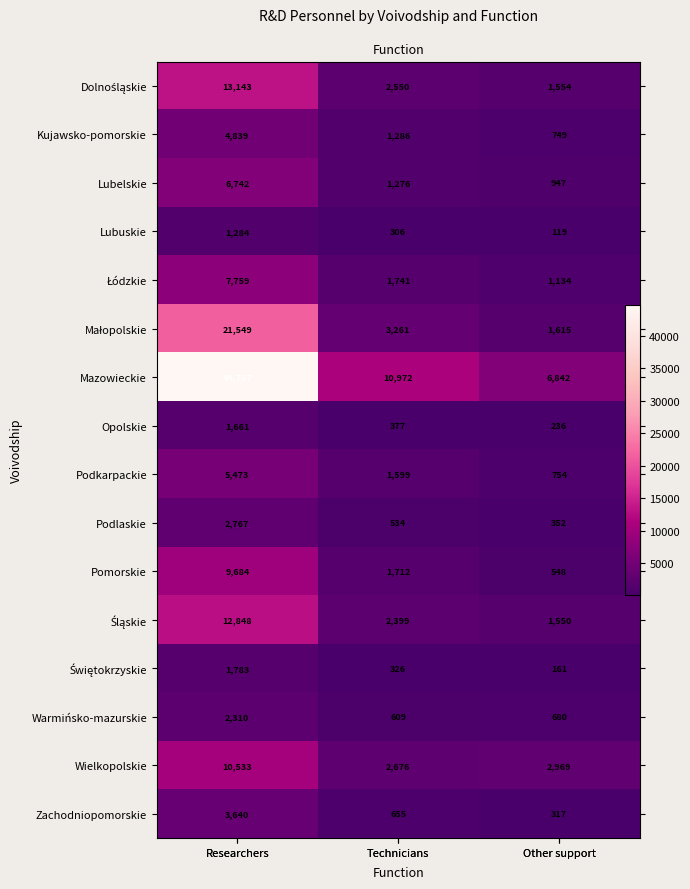

How many categories are shown in the chart?

3